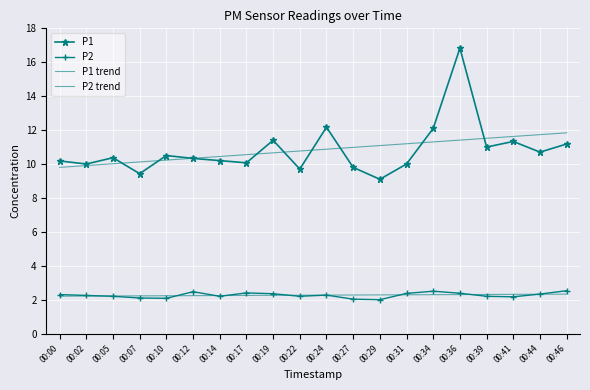

What is the difference between the highest and lowest values at 00:10?

8.4